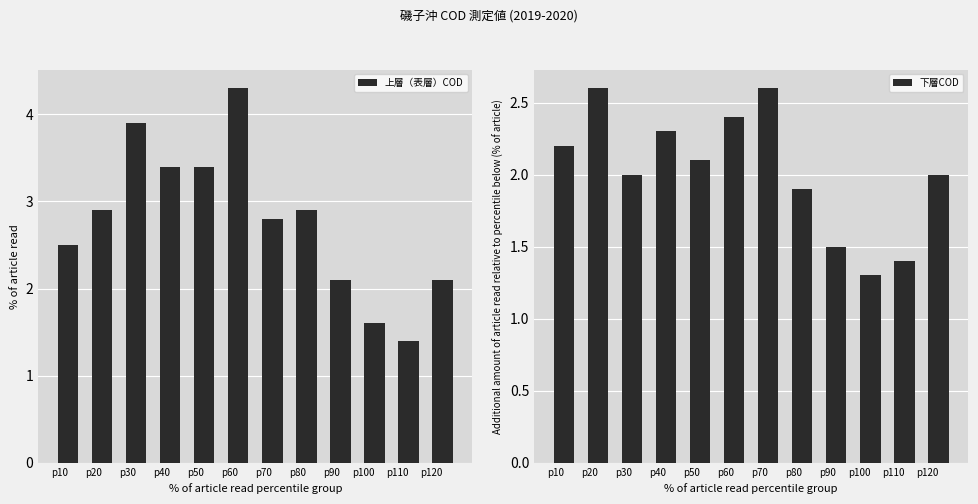

The value of 上層（表層）COD at p100 is 1.6. True or false?

True